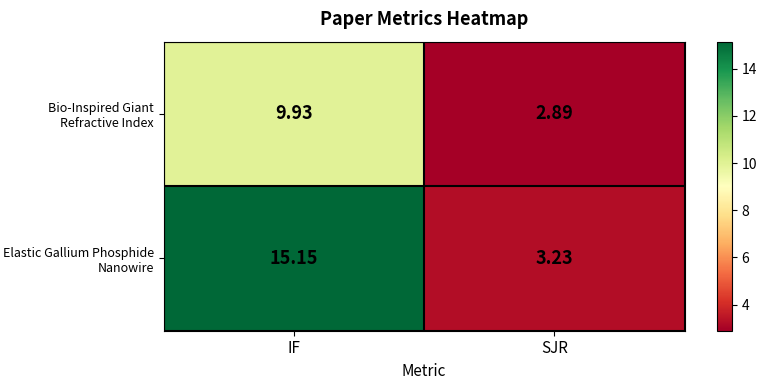

At which label is Bio-Inspired Giant Refractive Index closest to 6?

SJR